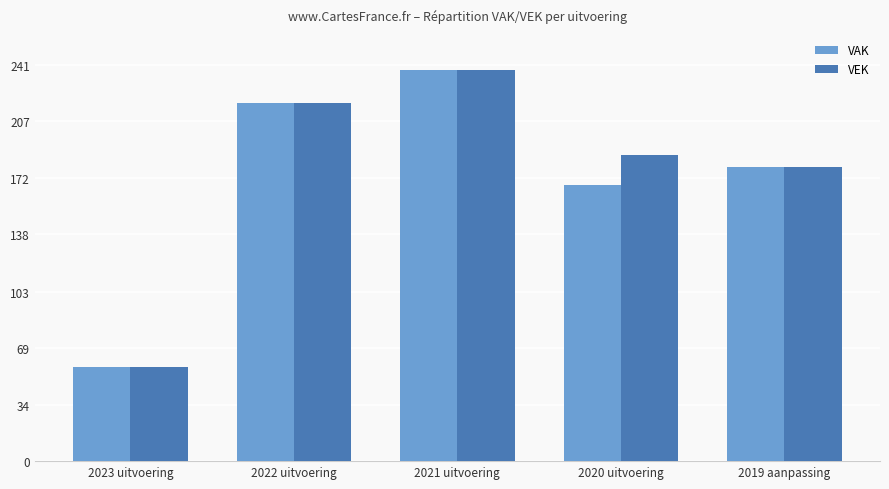

What position from the left is 2020 uitvoering?

4